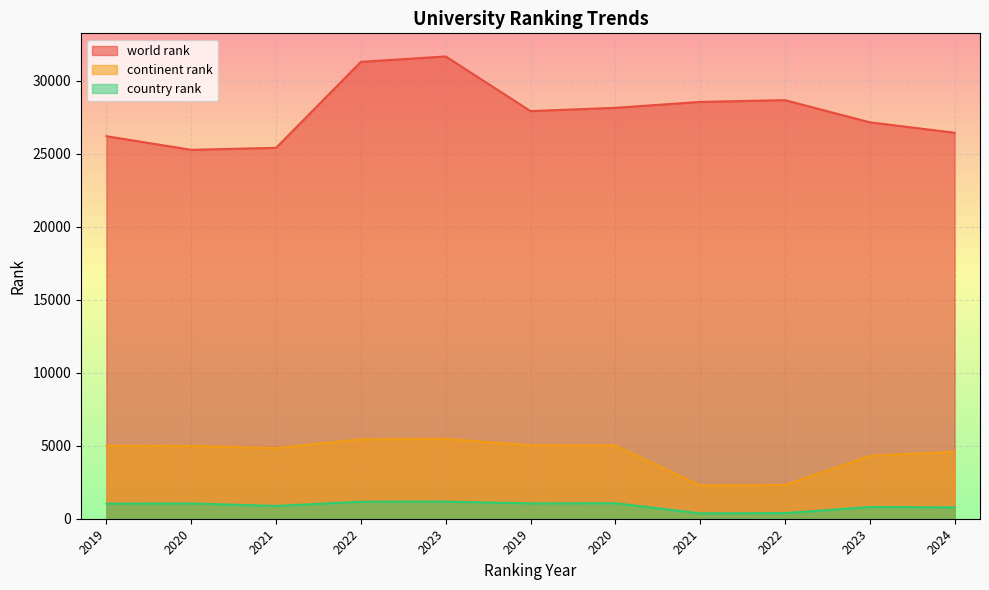

What is the difference between the maximum and minimum values in the continent rank series?

3192